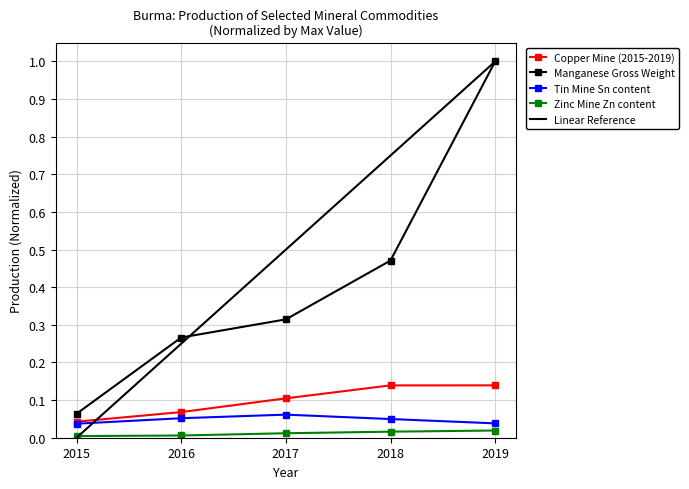

How many lines are shown in the chart?

4